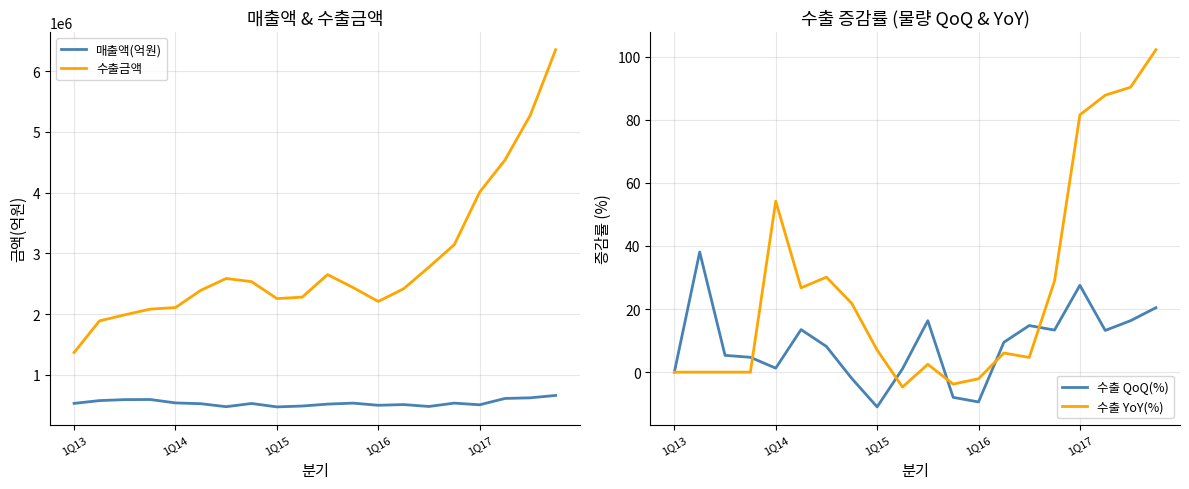

What are all the series names shown in the legend?

매출액(억원), 수출금액, 수출 QoQ(%), 수출 YoY(%)